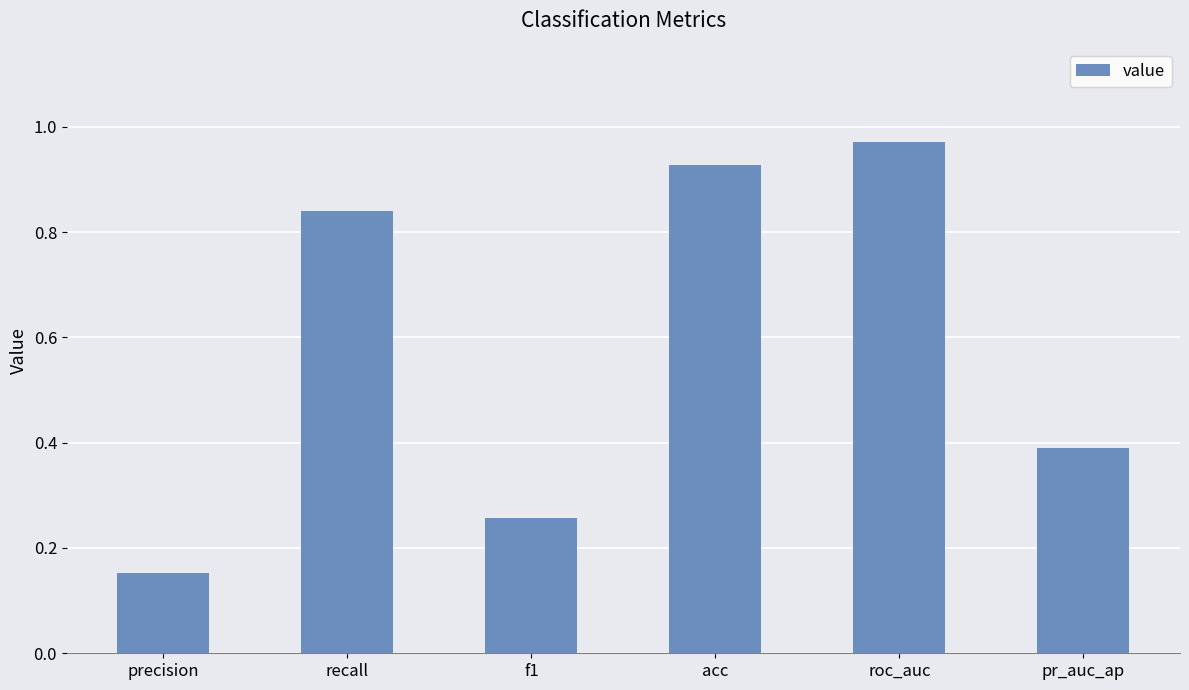

Which label corresponds to the largest value in the chart?

roc_auc